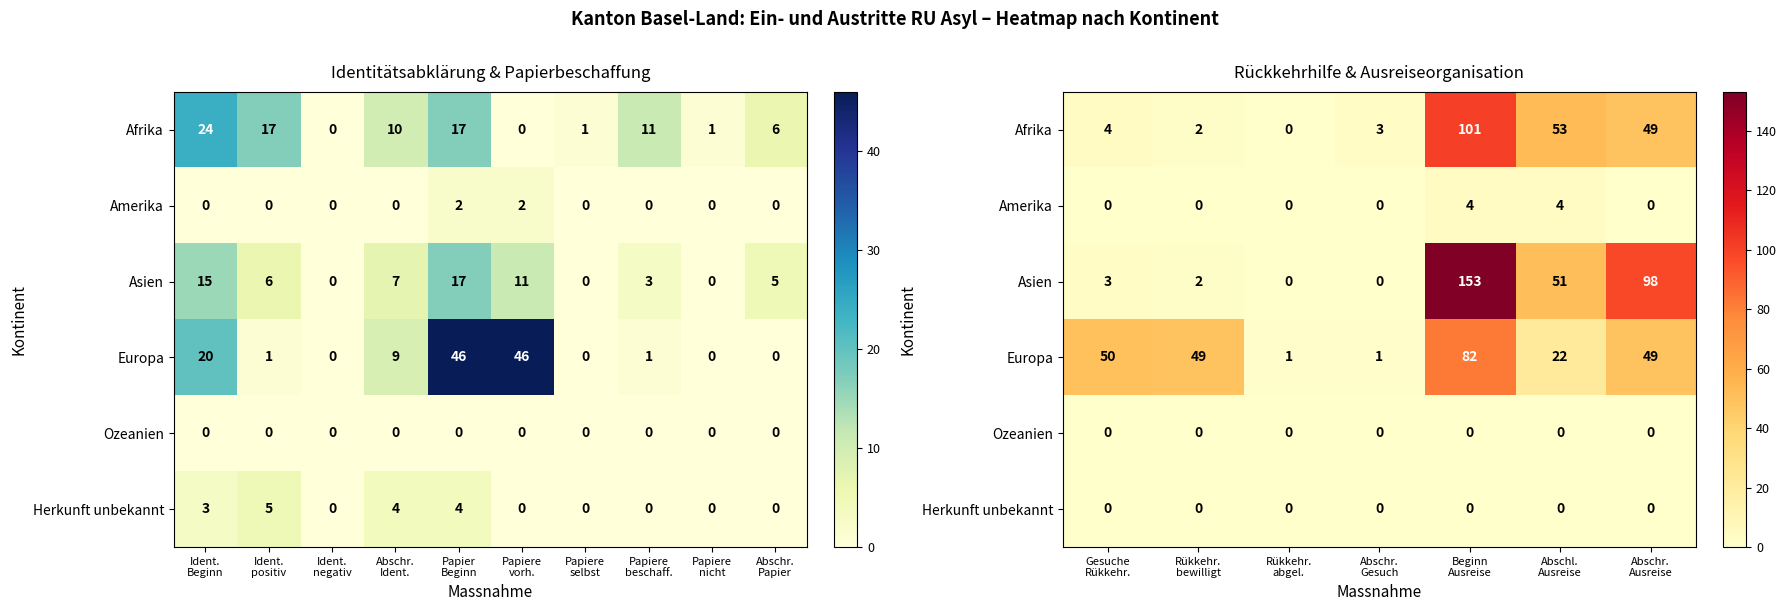

Count the number of data series in this chart.

6